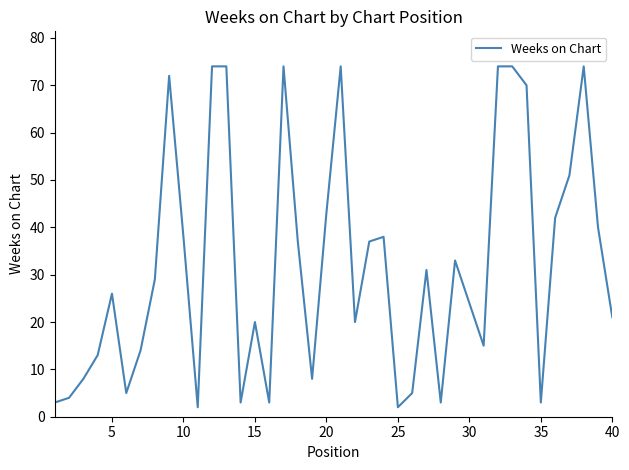

What is the greatest value displayed?

74